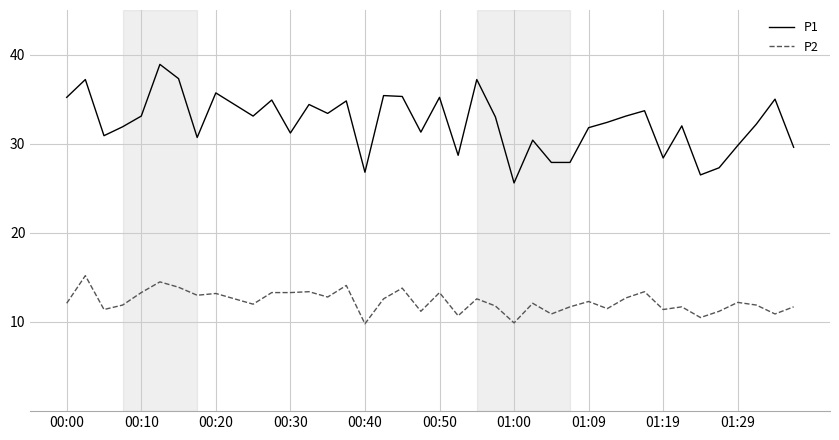

What is the greatest value displayed?

38.9